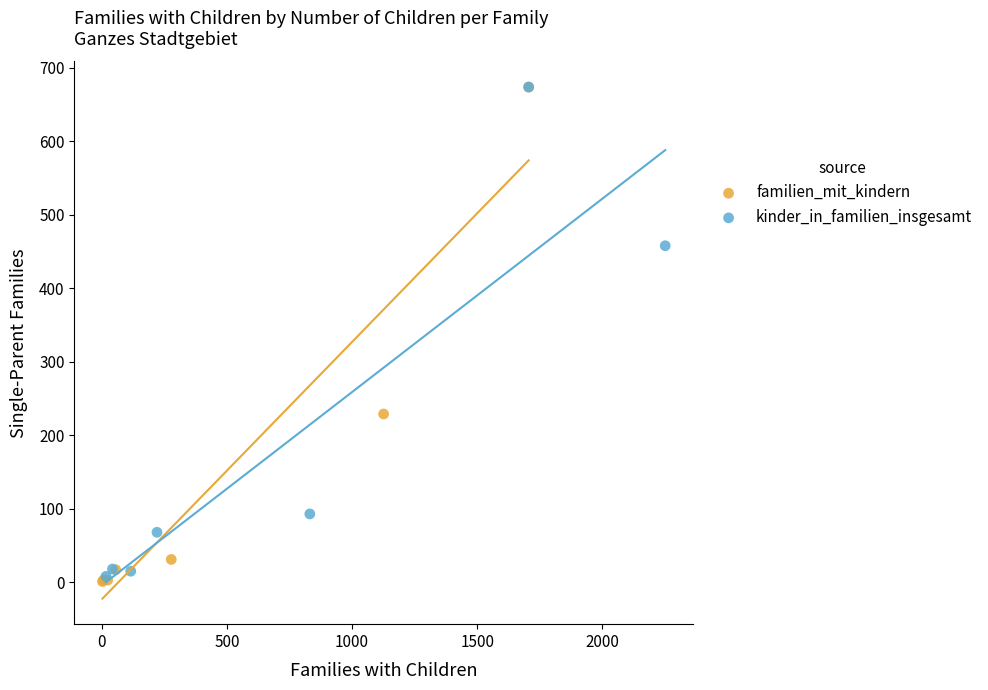

Which series has the largest Y range (max minus min)?

familien_mit_kindern